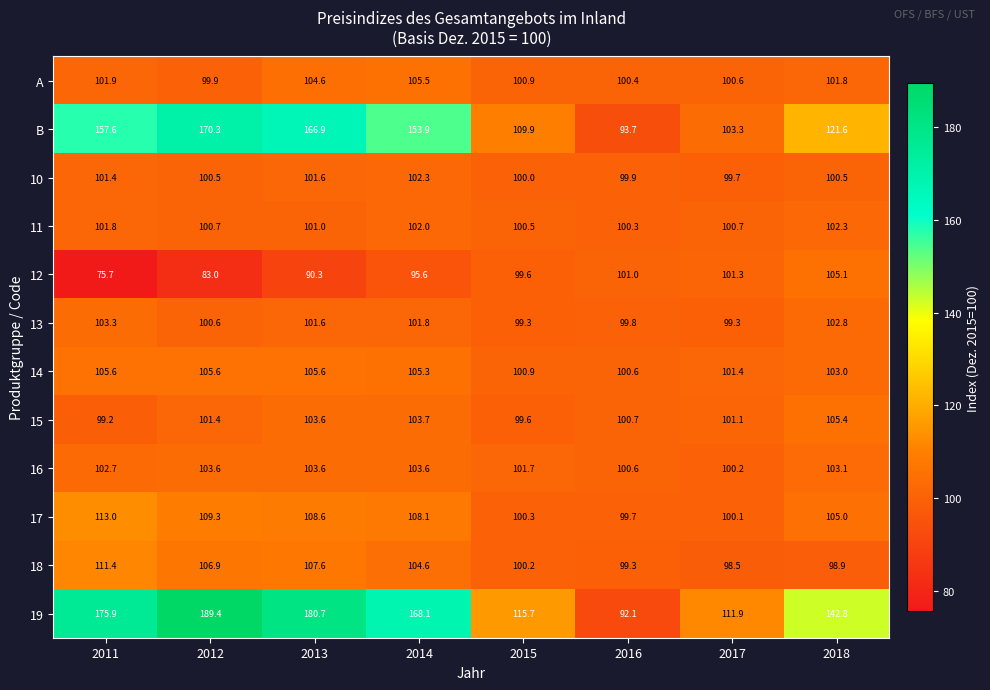

Rank the series at 2012 from lowest to highest value.

12, A, 10, 13, 11, 15, 16, 14, 18, 17, B, 19